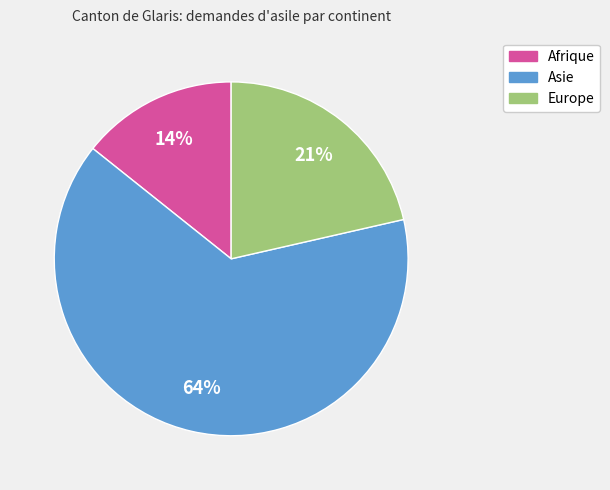

Combined, do Afrique and Europe account for over 50%?

No